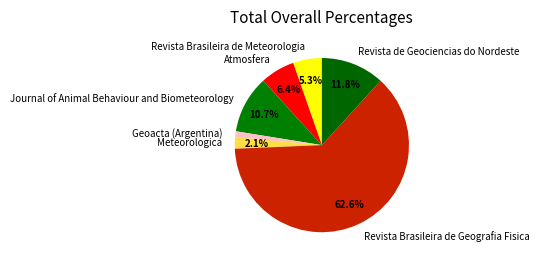

Is it true that Atmosfera is 20% of the pie?

False